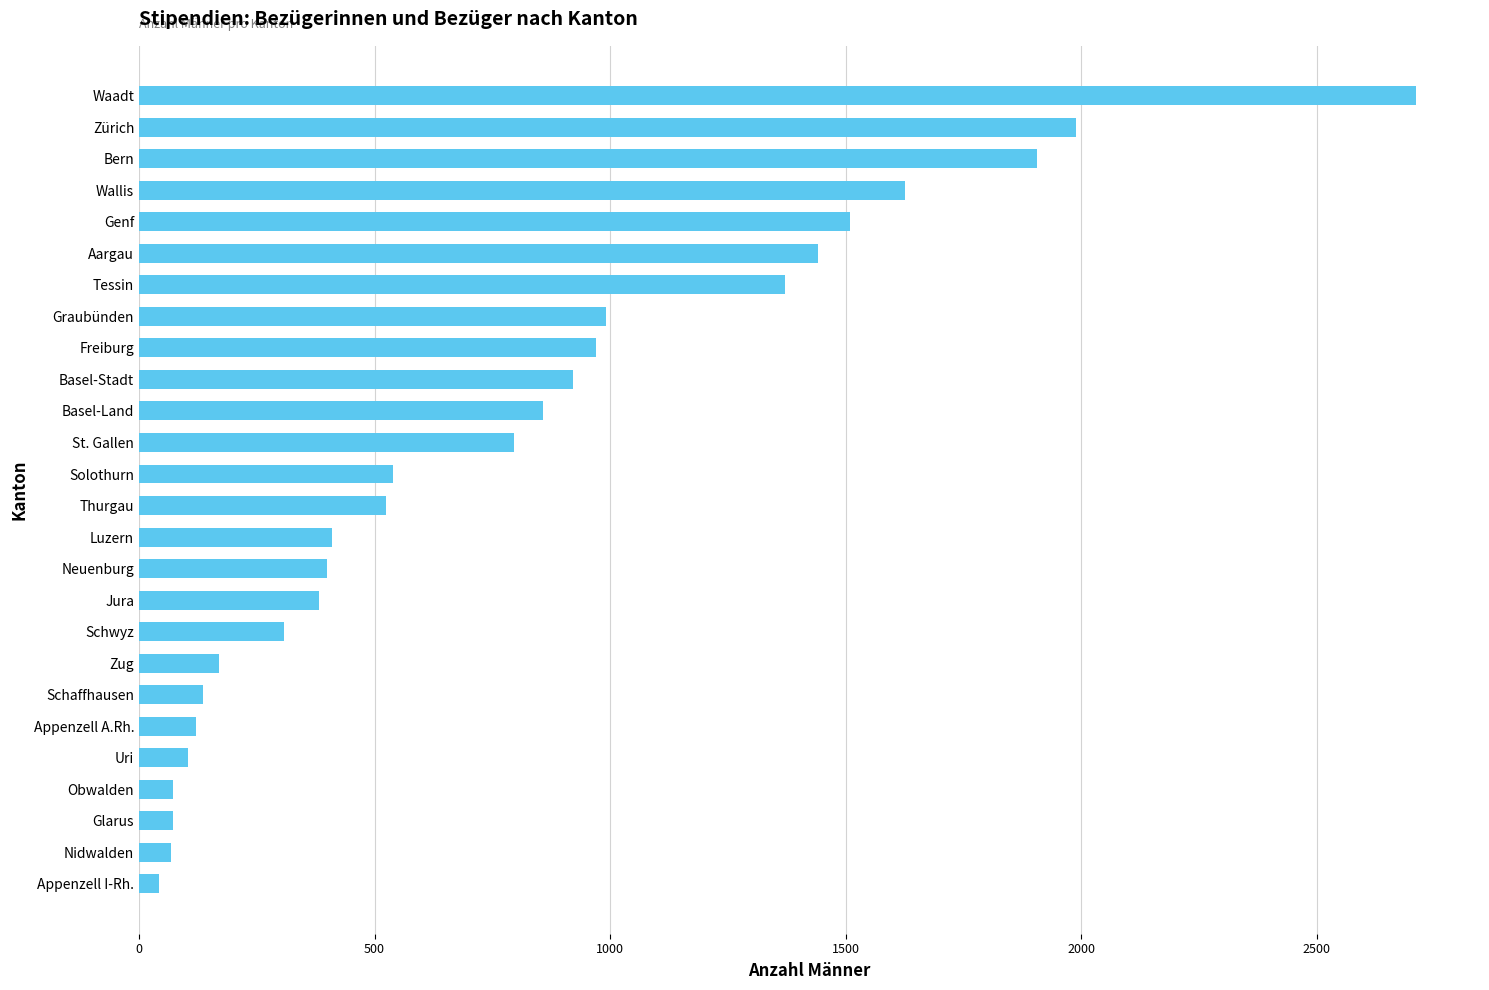

Is it true that the value at Schwyz is 307?

True